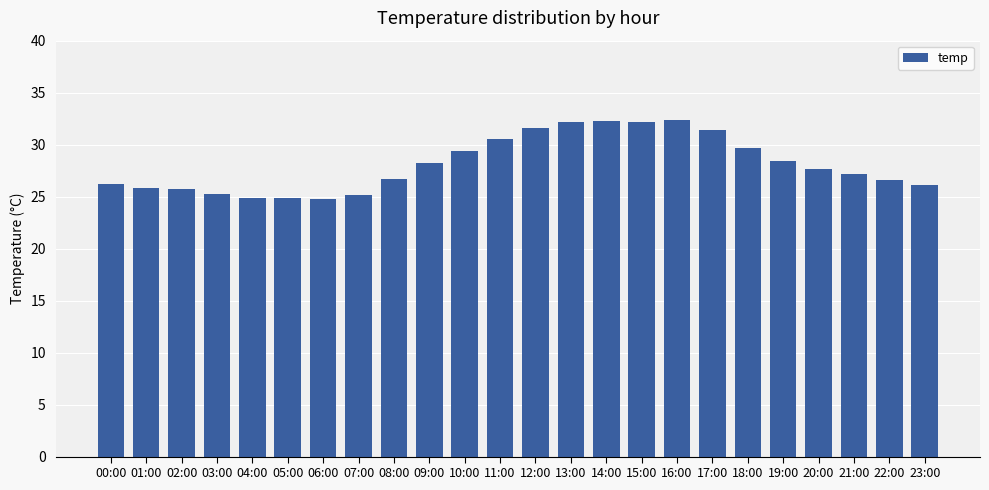

What is the difference between the maximum and minimum values?

7.6